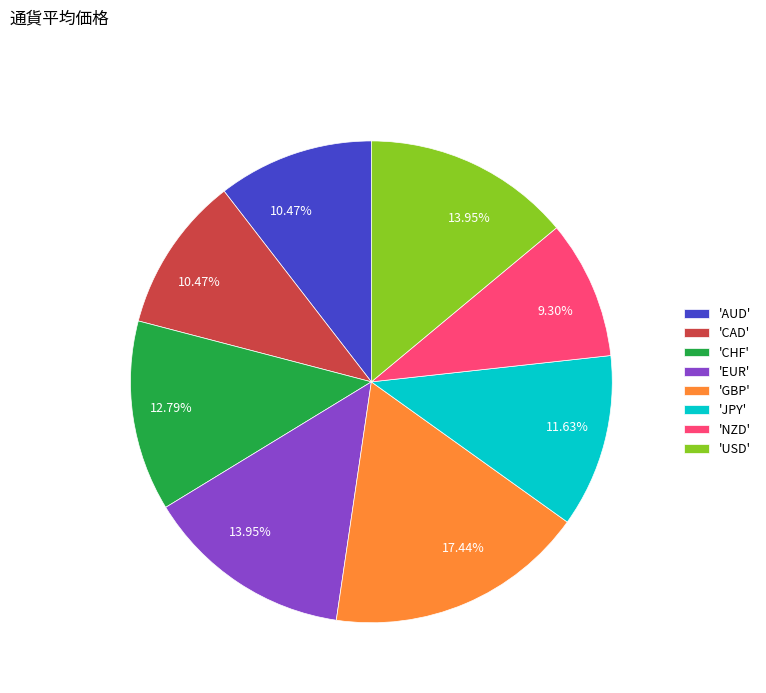

Is there any slice that represents more than half of the pie?

No